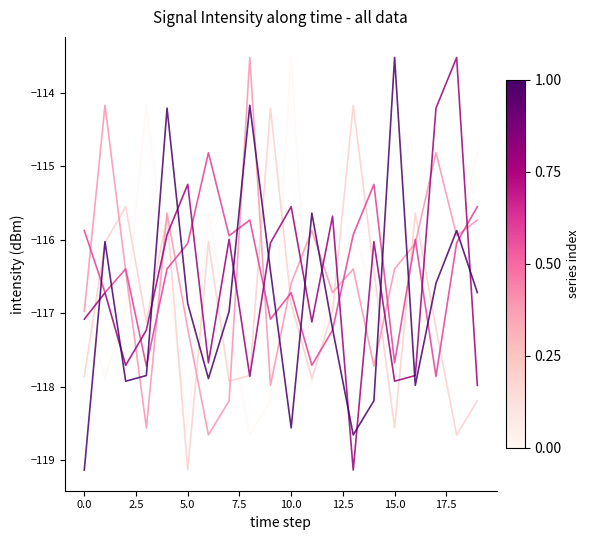

How many lines are shown in the chart?

6